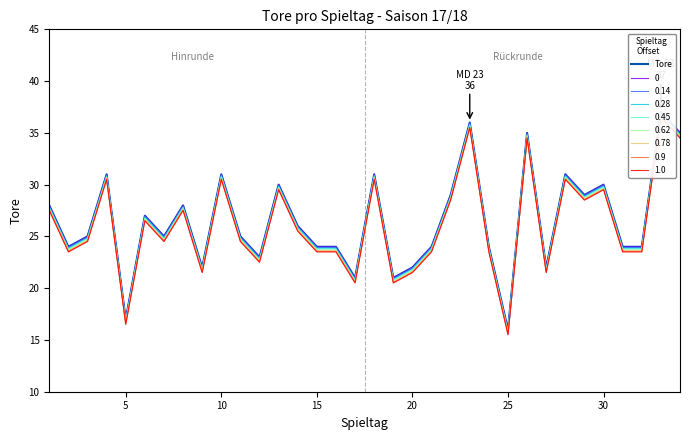

How many interior local valleys (lower than both neighbors) does the data have?

10